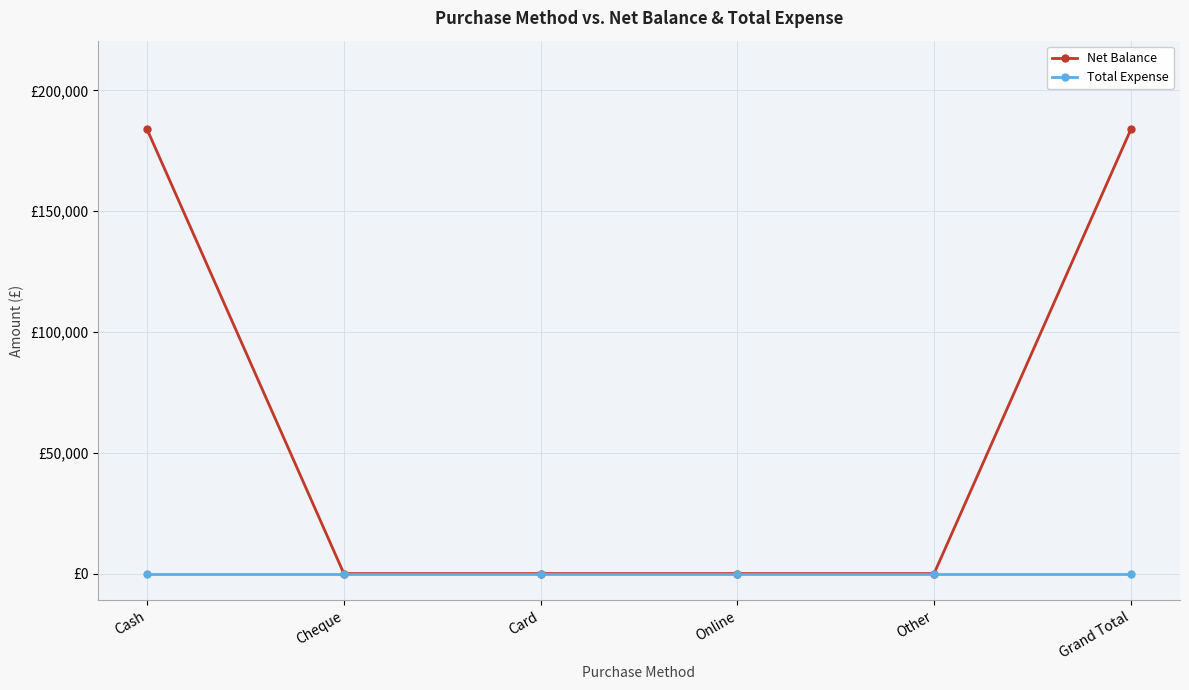

What are all the series names shown in the legend?

Net Balance, Total Expense